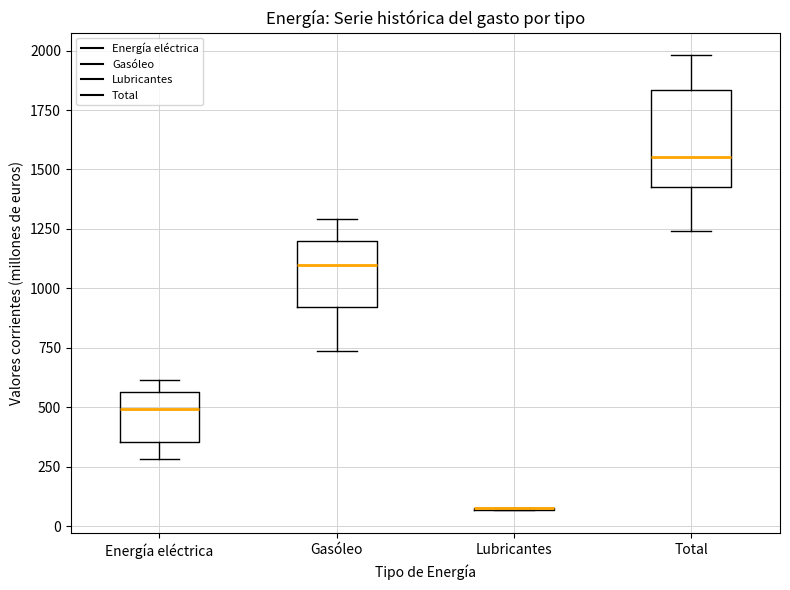

Where is the upper edge of the box for Energía eléctrica on the y-axis? The values are not printed on the chart, so give them approximately, as read against the axis.

550